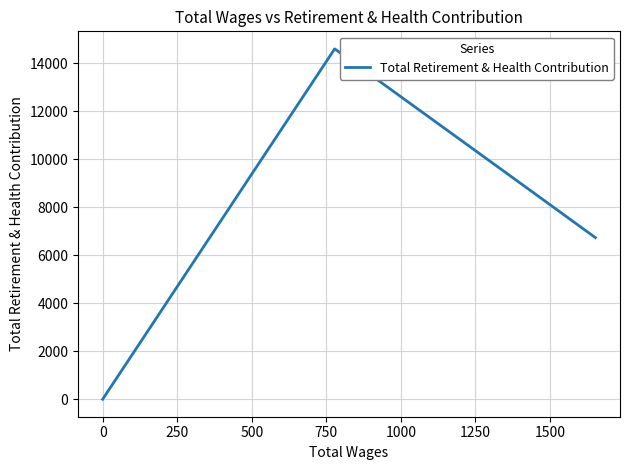

How many lines are shown in the chart?

1